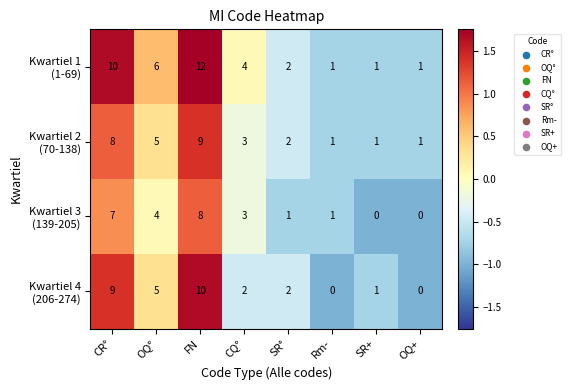

At which category is the sum across all series the highest?

FN